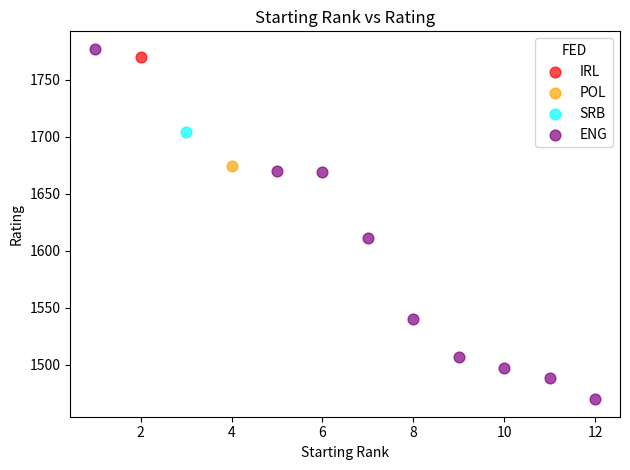

What are all the series names shown in the legend?

IRL, POL, SRB, ENG